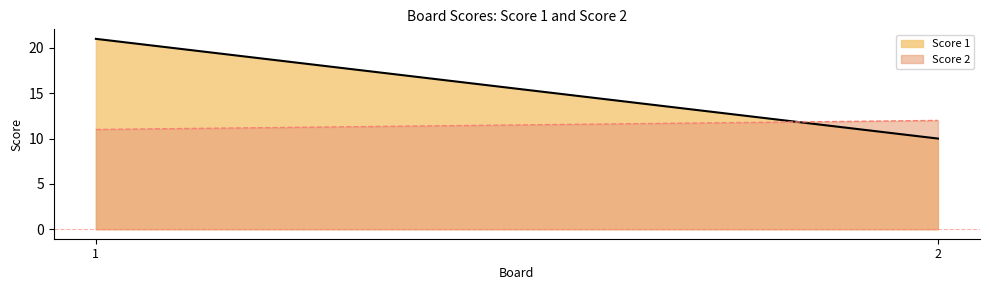

Is it true that Score 2 equals 12 at 2?

True